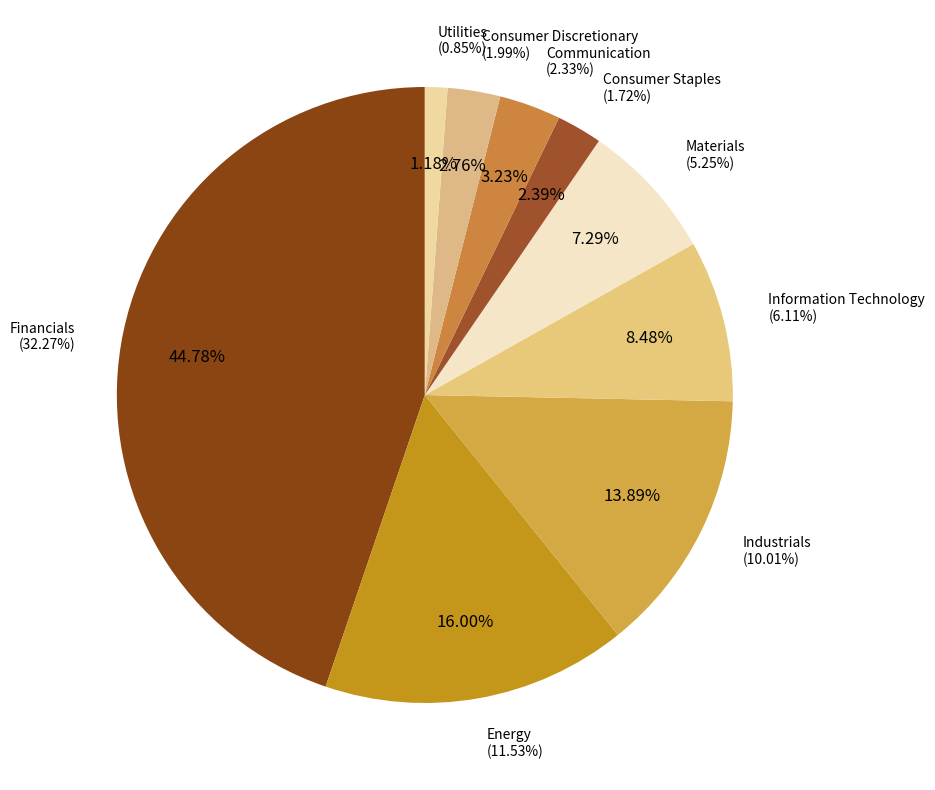

Do Materials and Financials together represent more than half of the pie?

Yes